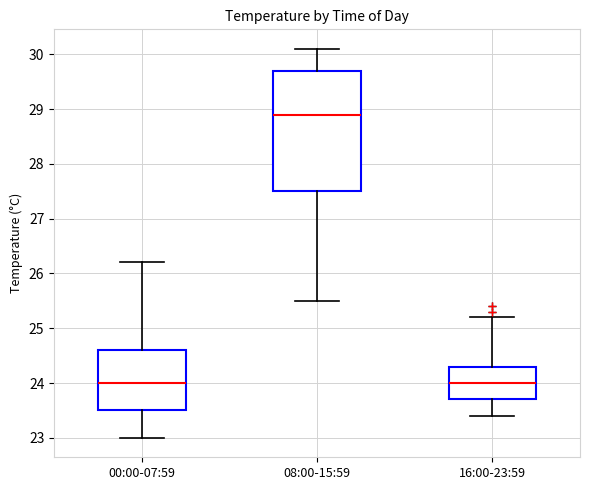

Reading left to right, read every box against the y-axis: the position of its median line, the range the box covers, and the ends of its whiskers. The values are not printed on the chart, so give them approximately, as read against the axis.

00:00-07:59: median 24.0, box 23.5 to 24.6, whiskers 23.0 to 26.2
08:00-15:59: median 28.9, box 27.5 to 29.7, whiskers 25.5 to 30.1
16:00-23:59: median 24.0, box 23.7 to 24.3, whiskers 23.4 to 25.2